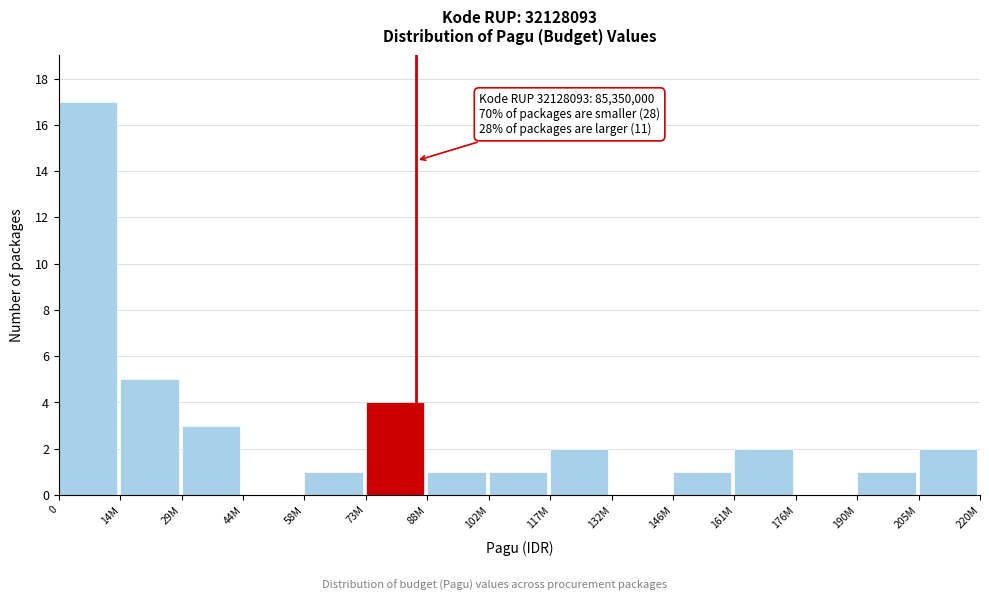

Reading right to left, list all the values displayed in this chart.

205M=2	190M=1	176M=0	161M=2	146M=1	132M=0	117M=2	102M=1	88M=1	73M=4	58M=1	44M=0	29M=3	14M=5	0=17